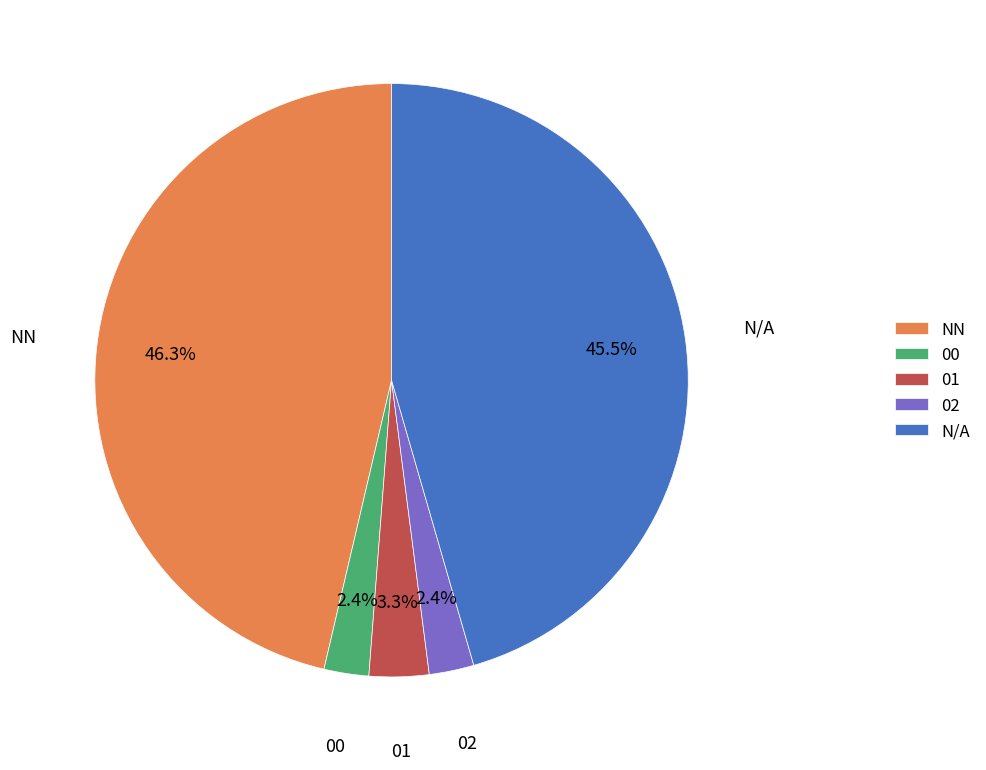

To the nearest percent, what portion does 02 represent?

2%